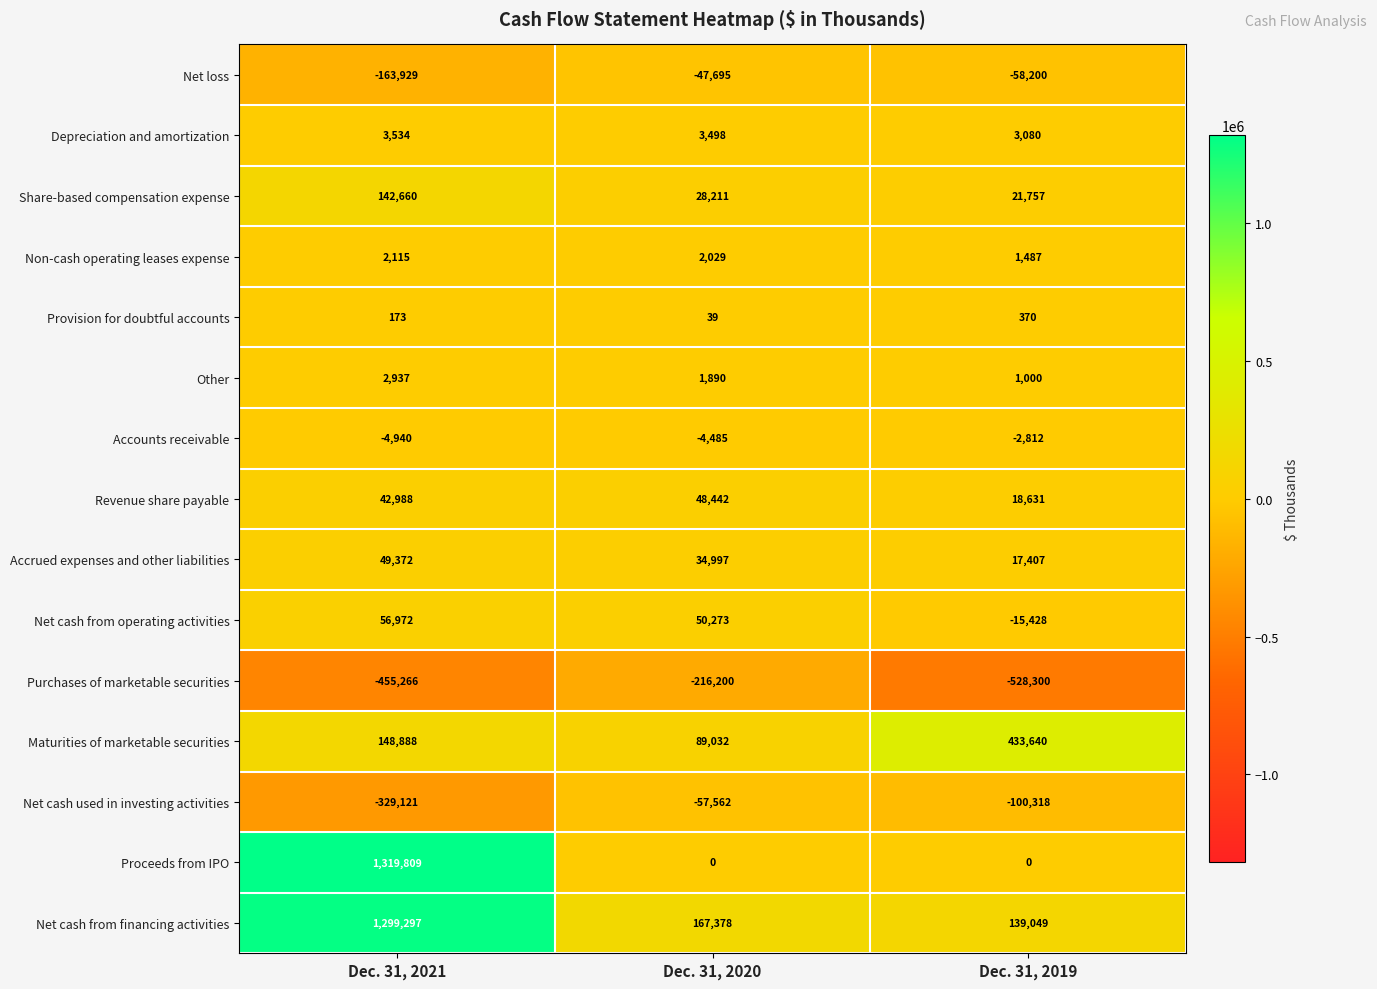

Count the number of data series in this chart.

15